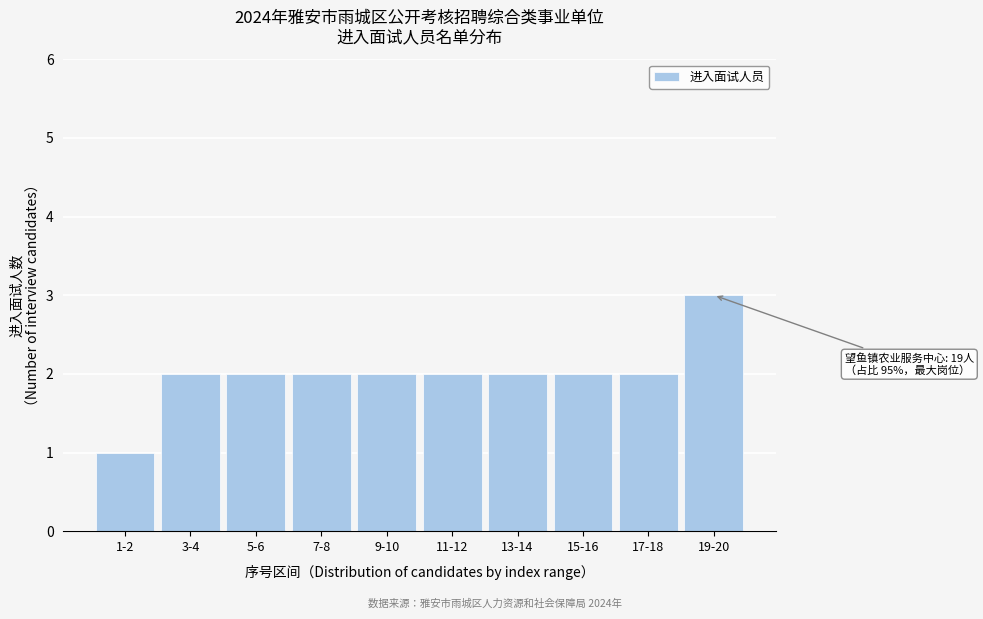

Reading right to left, what are all the values shown in this chart?

19-20=3	17-18=2	15-16=2	13-14=2	11-12=2	9-10=2	7-8=2	5-6=2	3-4=2	1-2=1